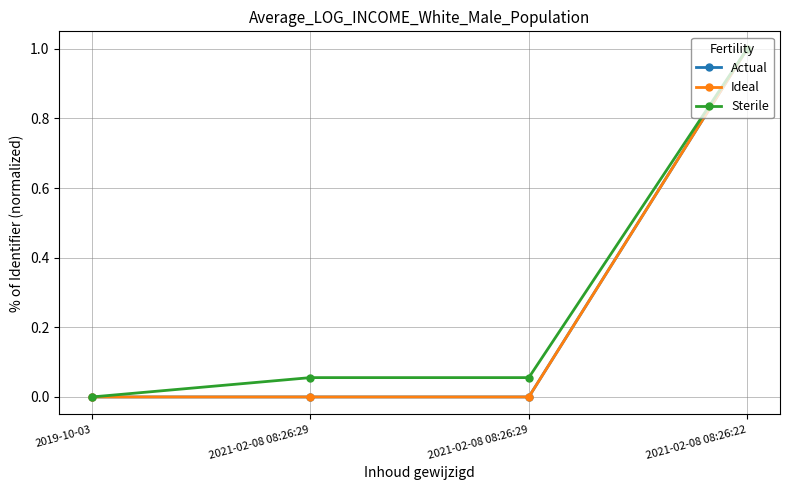

Is this an area chart (filled region under the line)?

No